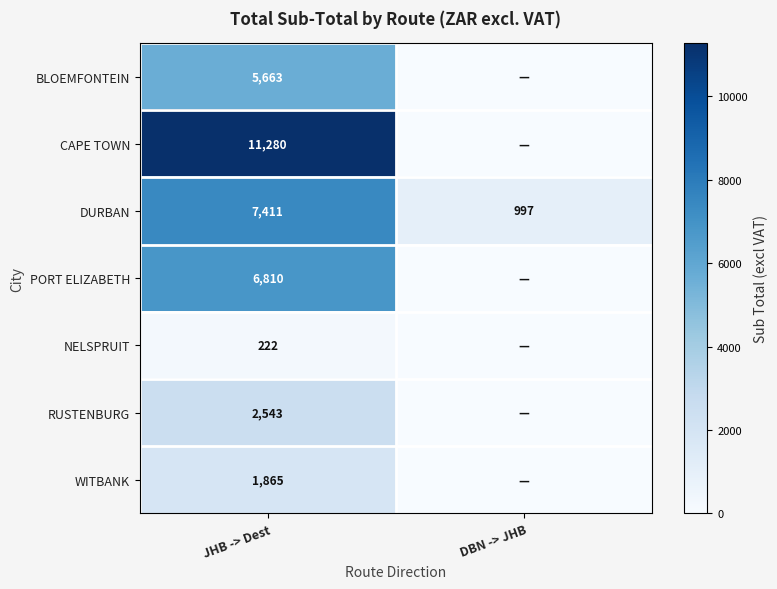

Rank the series at JHB -> Dest from highest to lowest value.

CAPE TOWN, DURBAN, PORT ELIZABETH, BLOEMFONTEIN, RUSTENBURG, WITBANK, NELSPRUIT